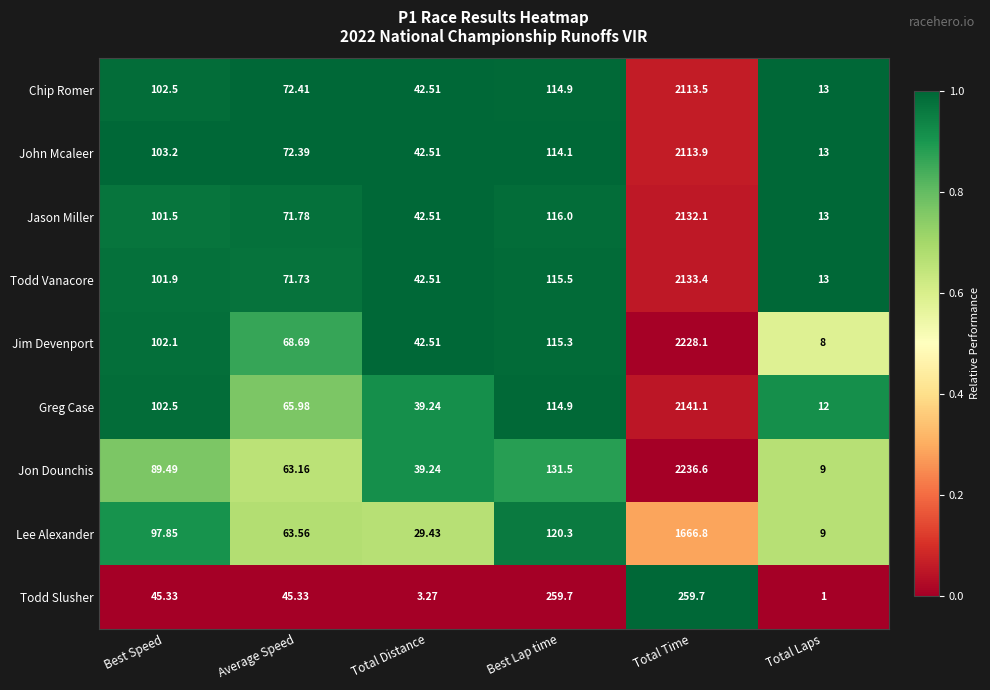

Rank the series by their maximum value, from highest to lowest.

Jon Dounchis, Jim Devenport, Greg Case, Todd Vanacore, Jason Miller, John Mcaleer, Chip Romer, Lee Alexander, Todd Slusher